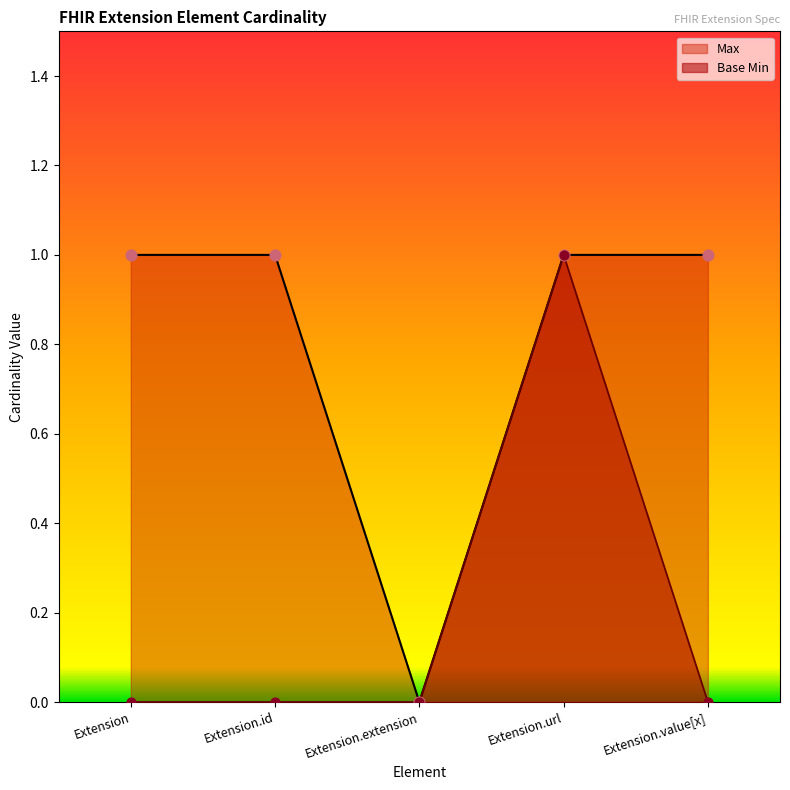

What are all the series names shown in the legend?

Max, Base Min